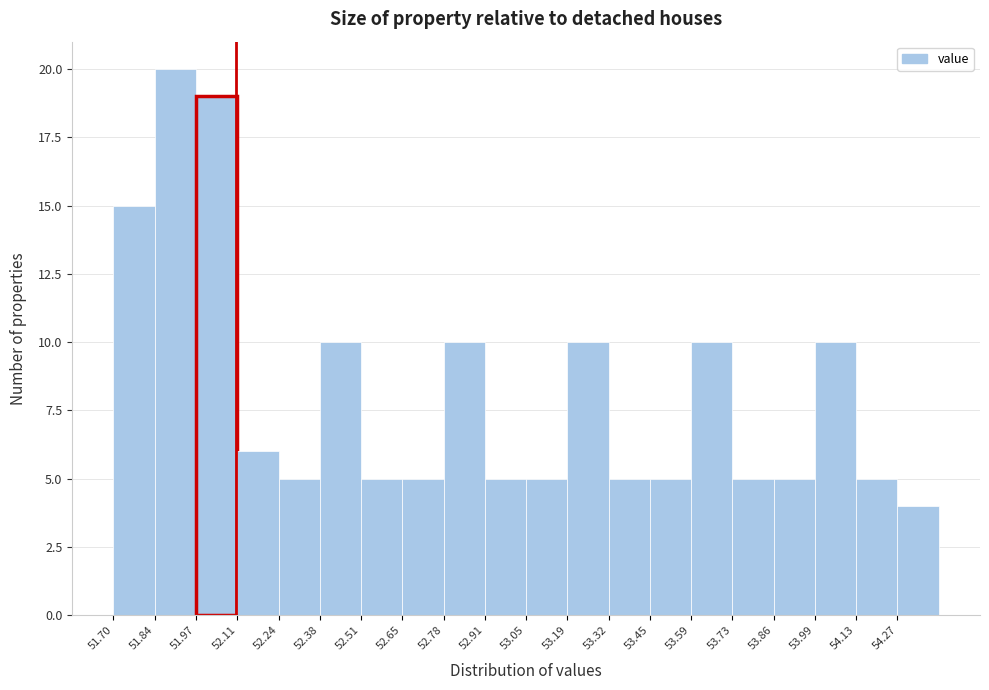

Over which range of the x-axis is the bar tallest?

51.835 to 51.970